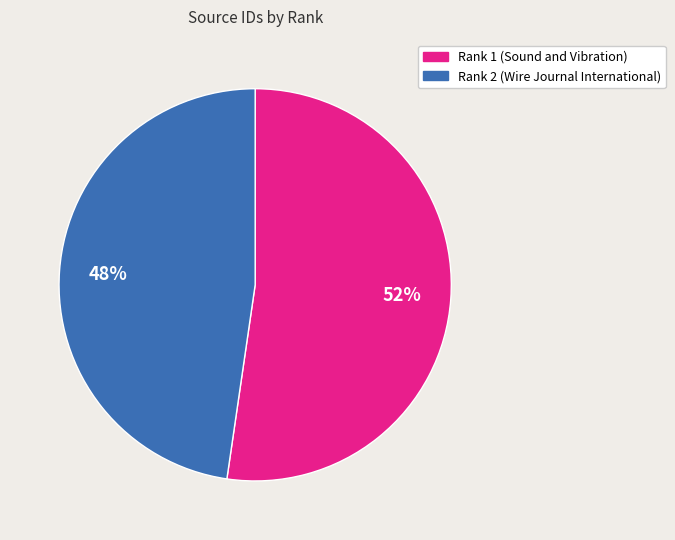

To the nearest percent, what is the average slice percentage?

50%